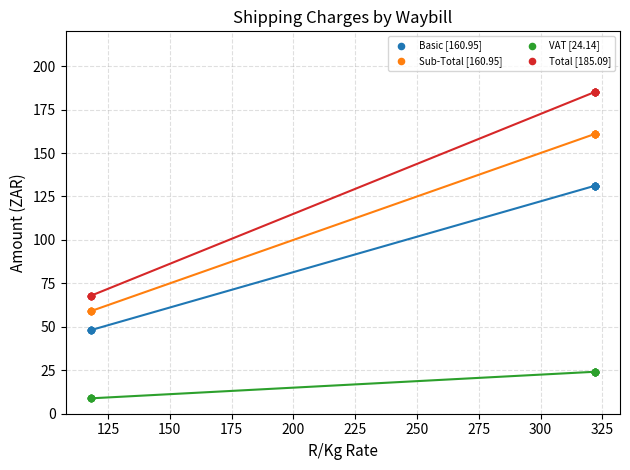

Which series contains the lowest Y value?

VAT [24.14]